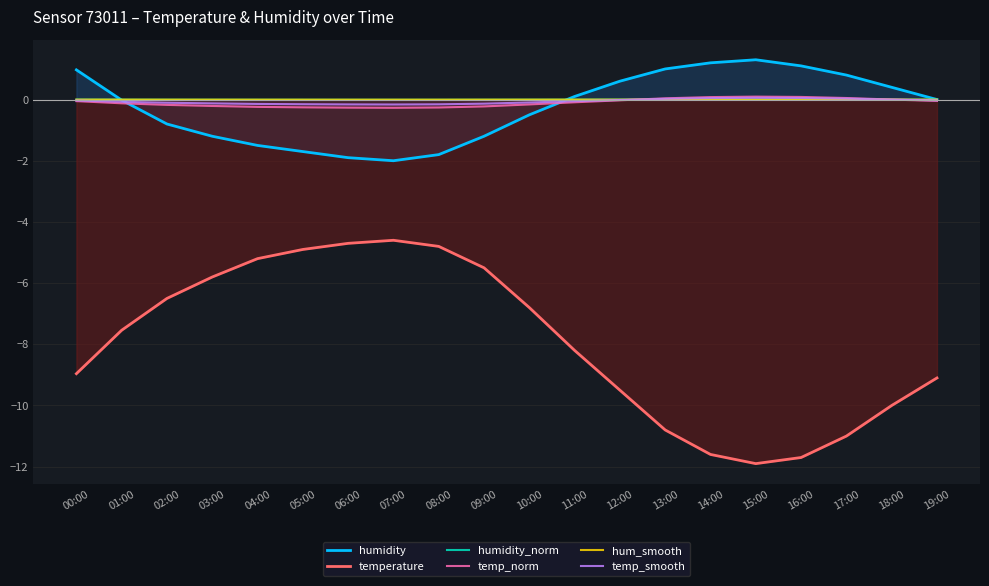

What is the label of the 8th point from the right?

12:00